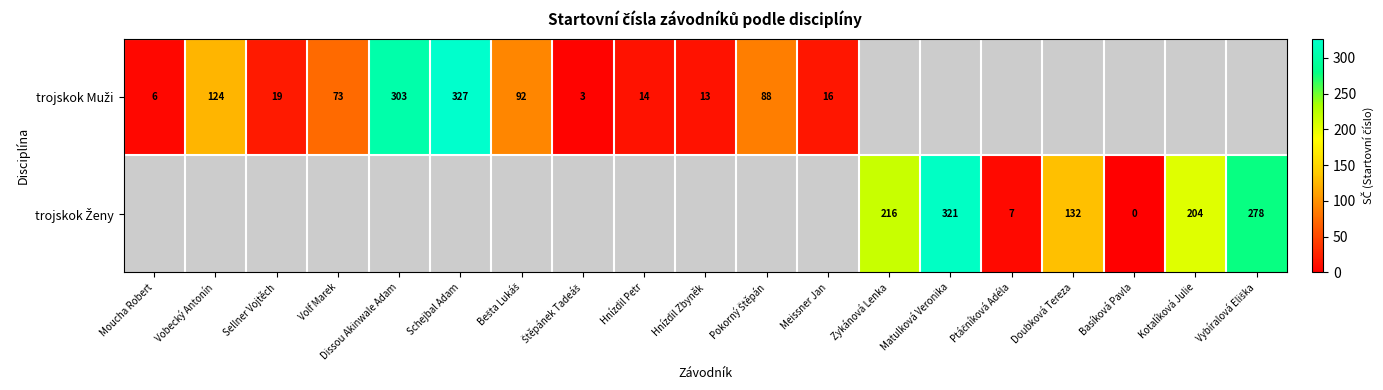

Count the number of data series in this chart.

2